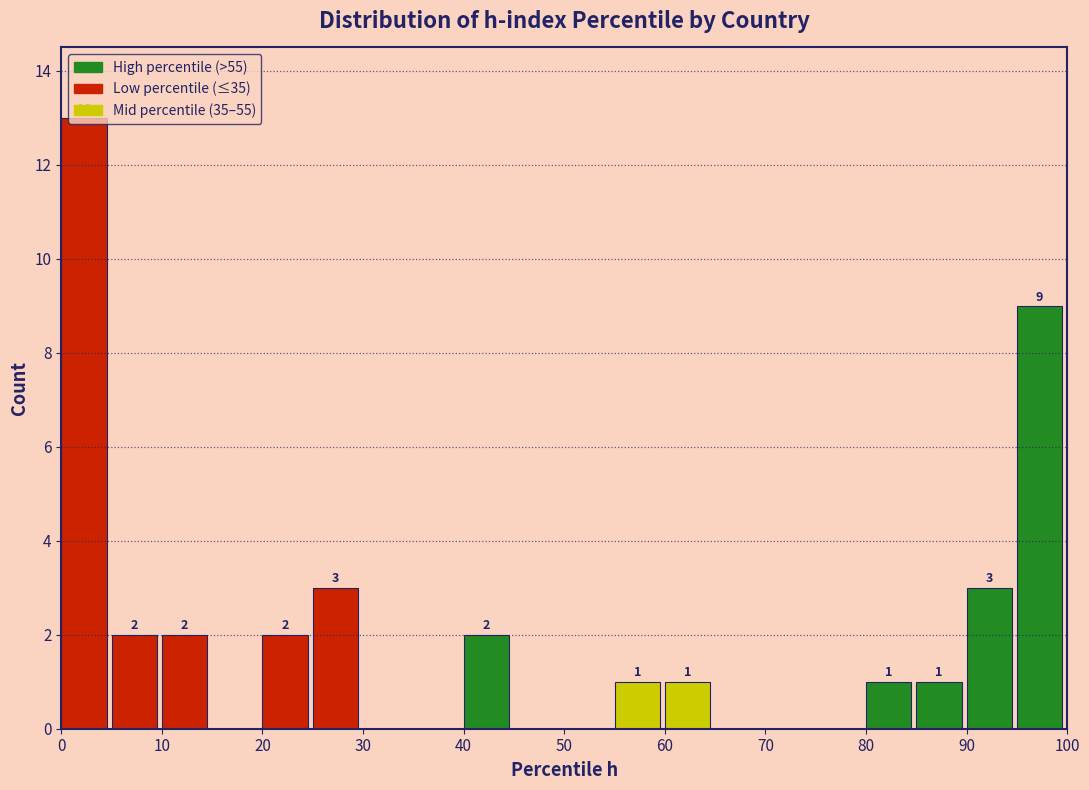

Over which range of the x-axis is the bar tallest?

0 to 5